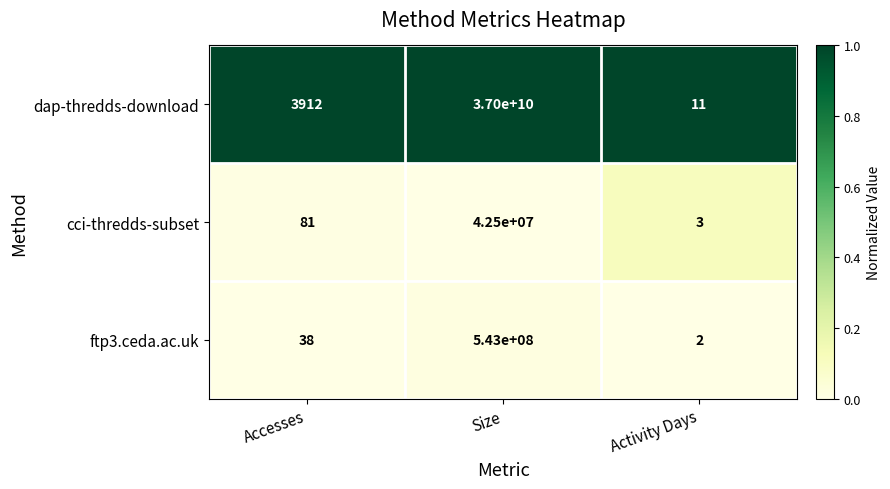

Reading left to right, transcribe all the data shown in this chart.

dap-thredds-download: Accesses=3912	Size=37000000000	Activity Days=11
cci-thredds-subset: Accesses=81	Size=42500000	Activity Days=3
ftp3.ceda.ac.uk: Accesses=38	Size=543000000	Activity Days=2